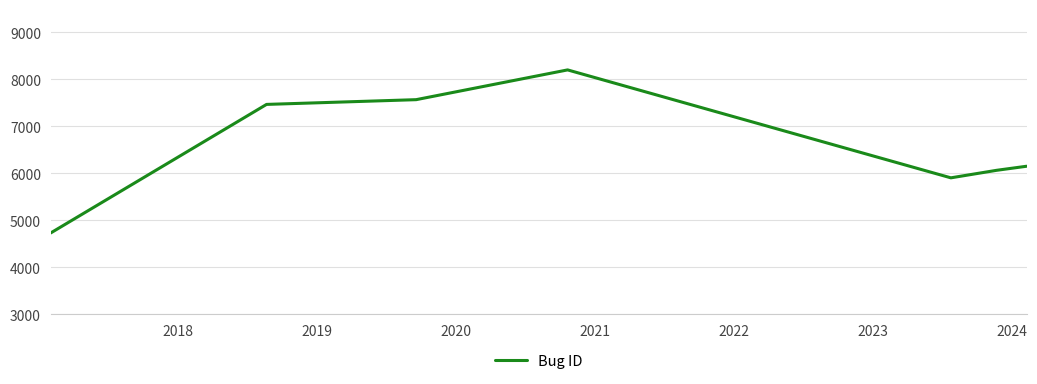

What is the smallest value displayed?

4730